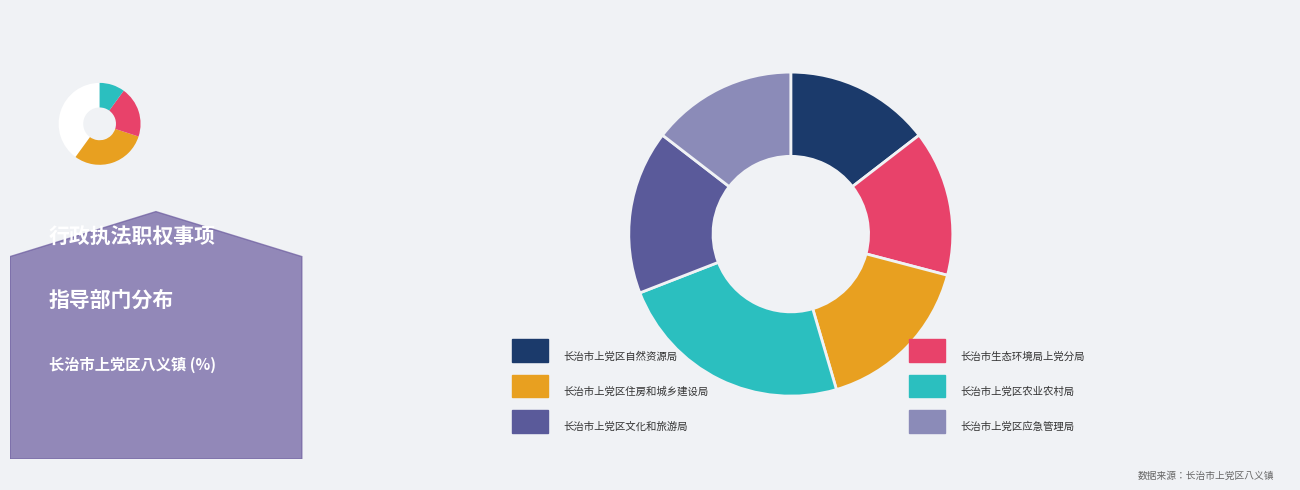

To the nearest percent, what percentage of the pie is 长治市生态环境局上党分局?

15%